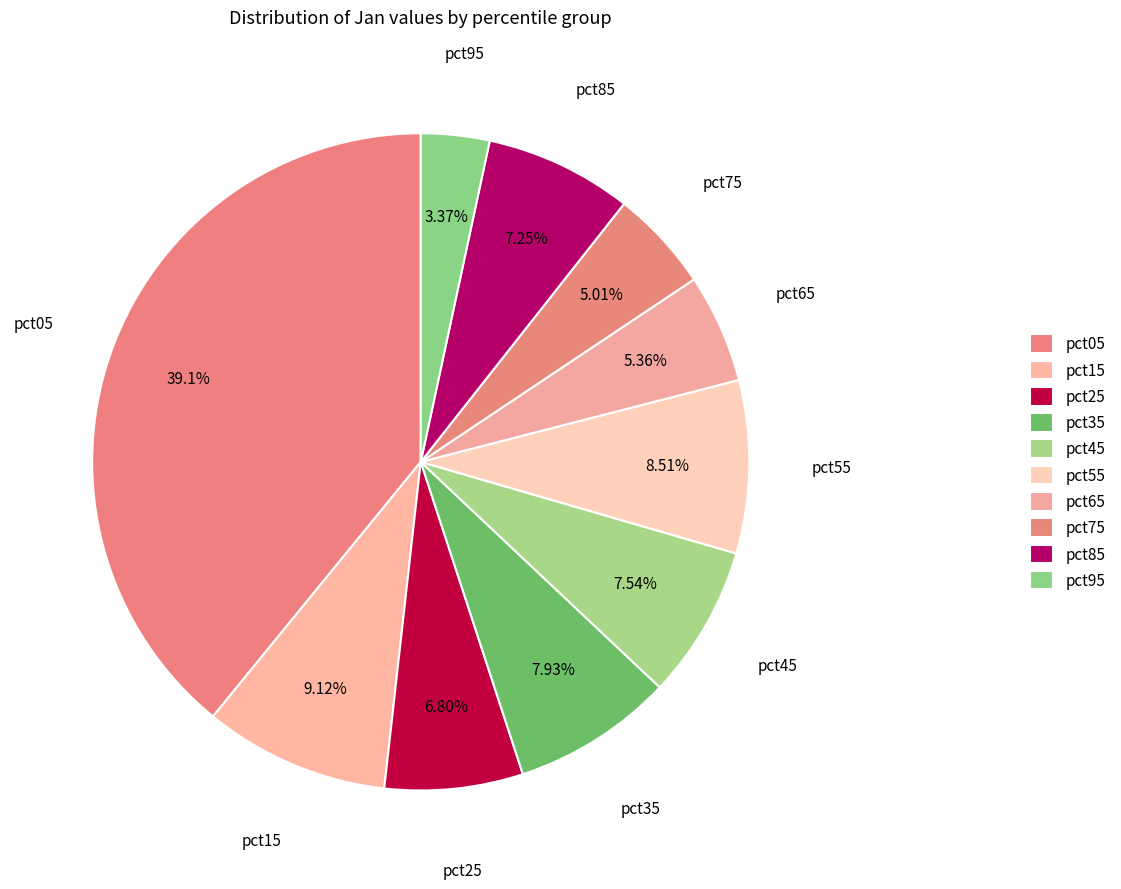

How many segments does this pie chart have?

10